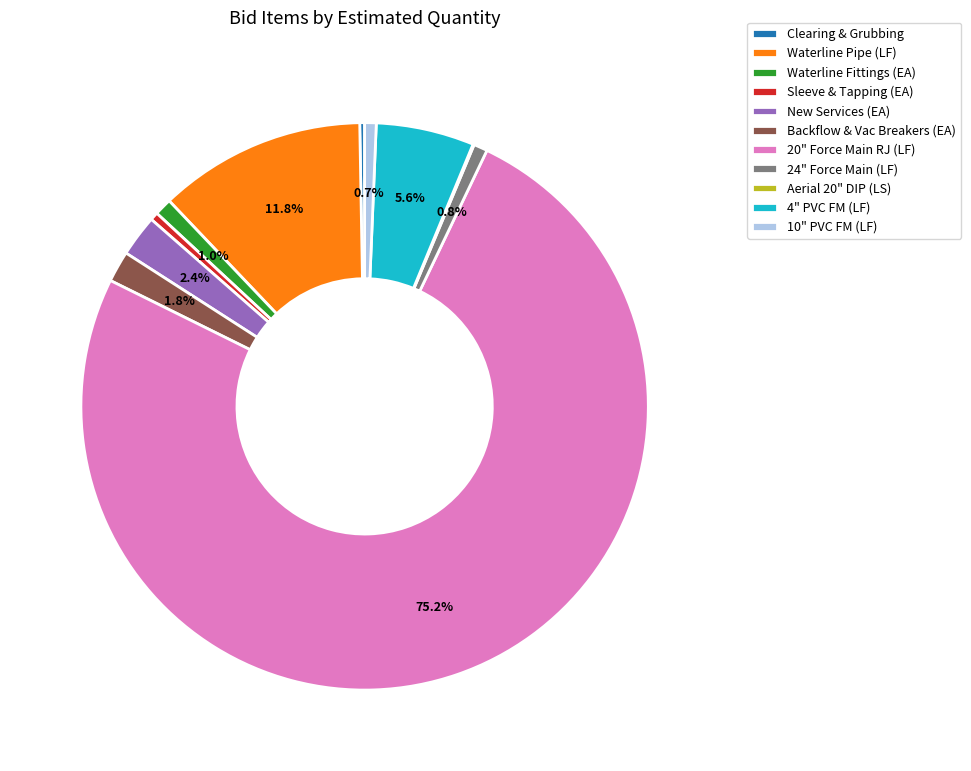

Does any single category account for the majority?

Yes